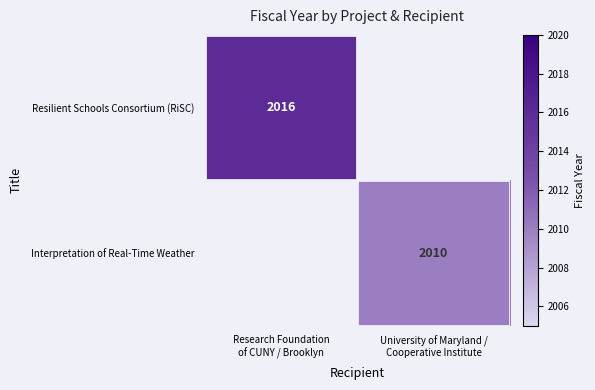

At which category is the sum across all series the highest?

Research Foundation
of CUNY / Brooklyn